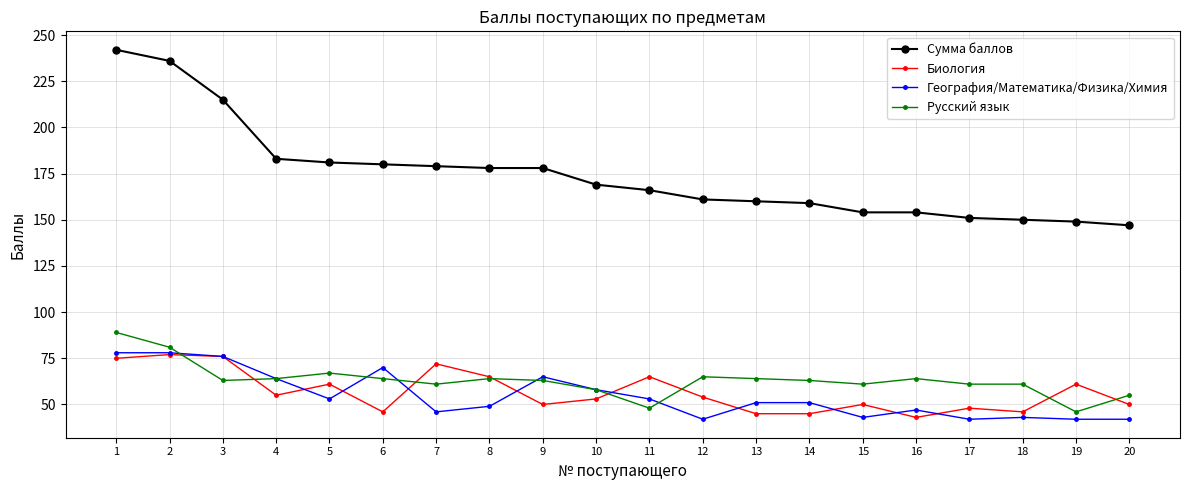

Does the chart display data point markers on the line(s)?

Yes